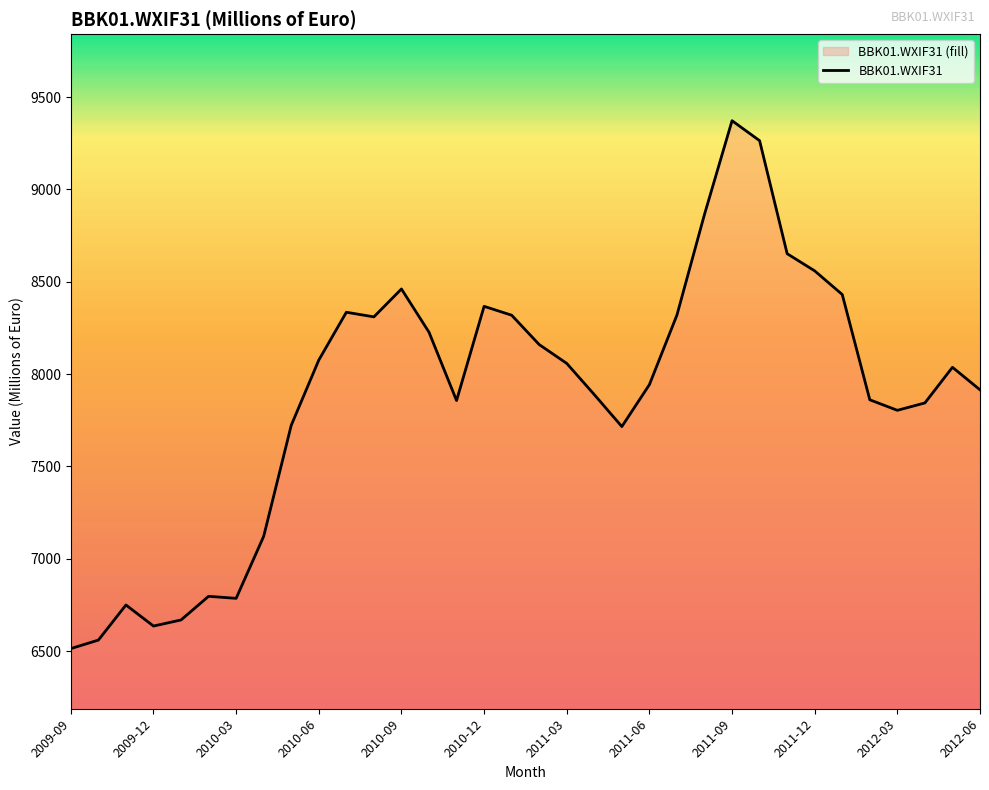

How many lines are shown in the chart?

1